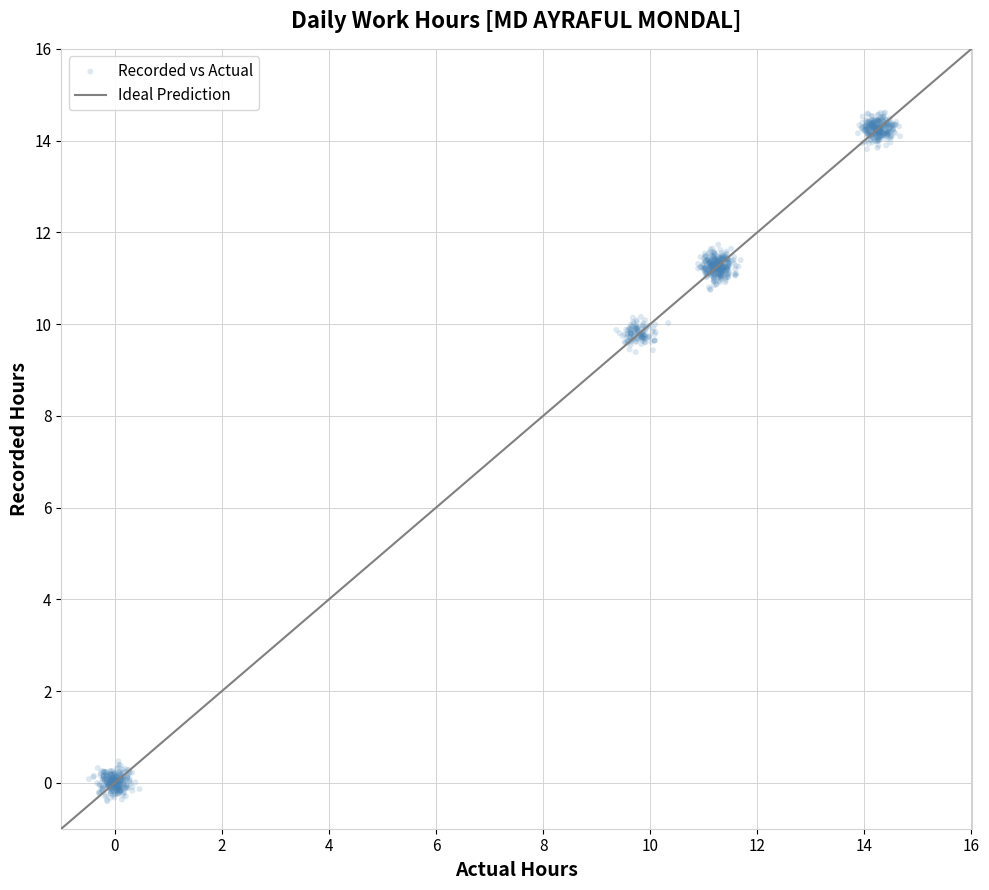

What is the range of Y values (max minus min)?

15.0